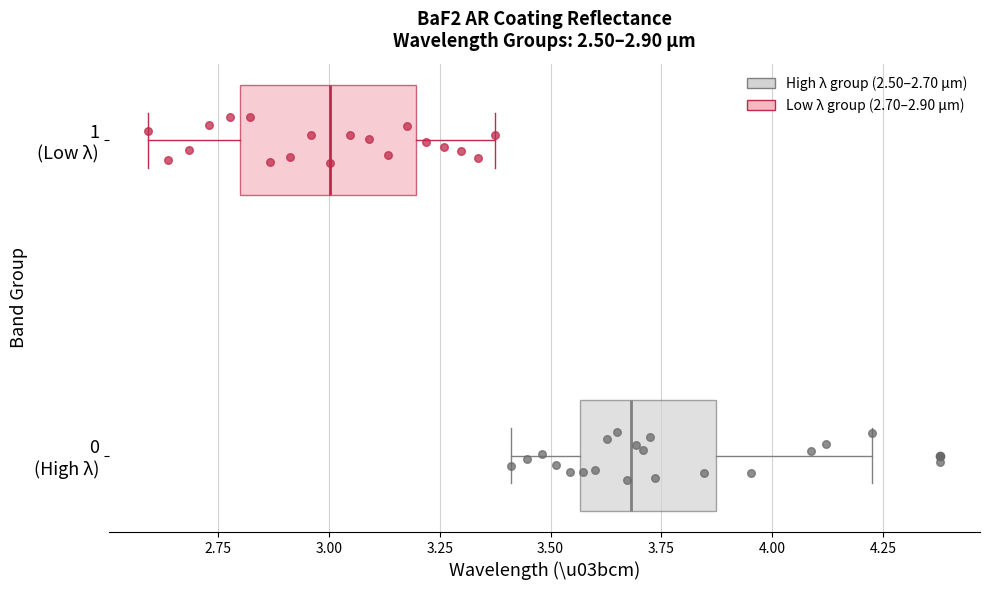

Comparing the boxes themselves (not the whiskers), which one is the widest?

1 (Low λ)